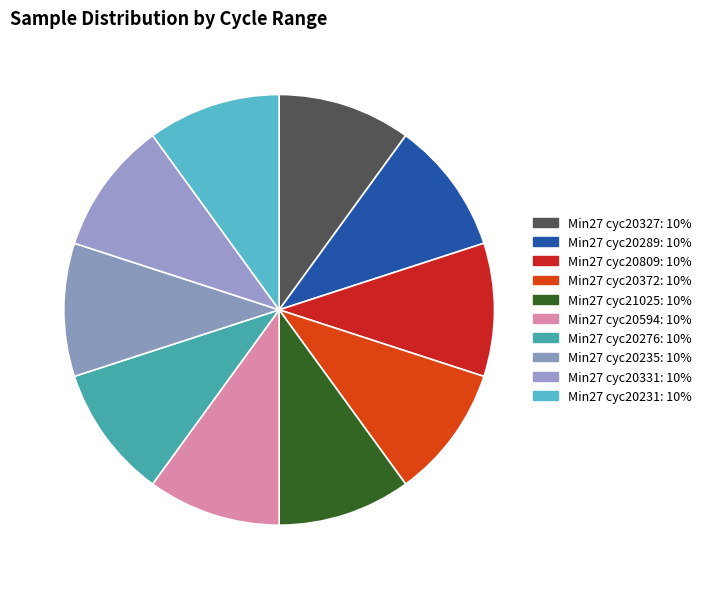

How many segments does this pie chart have?

10